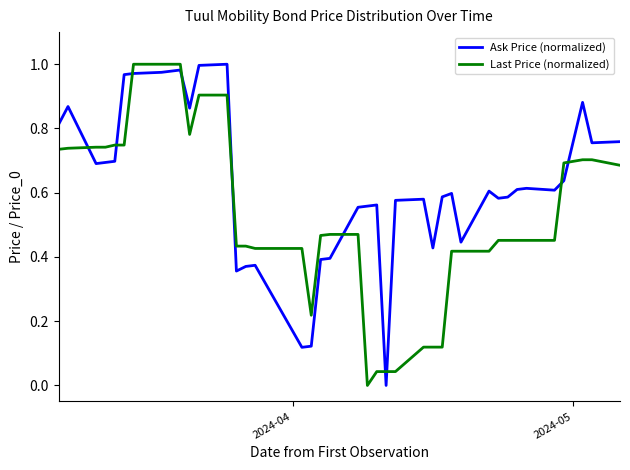

After their last crossing, which series has the higher values: Last Price (normalized) or Ask Price (normalized)?

Ask Price (normalized)